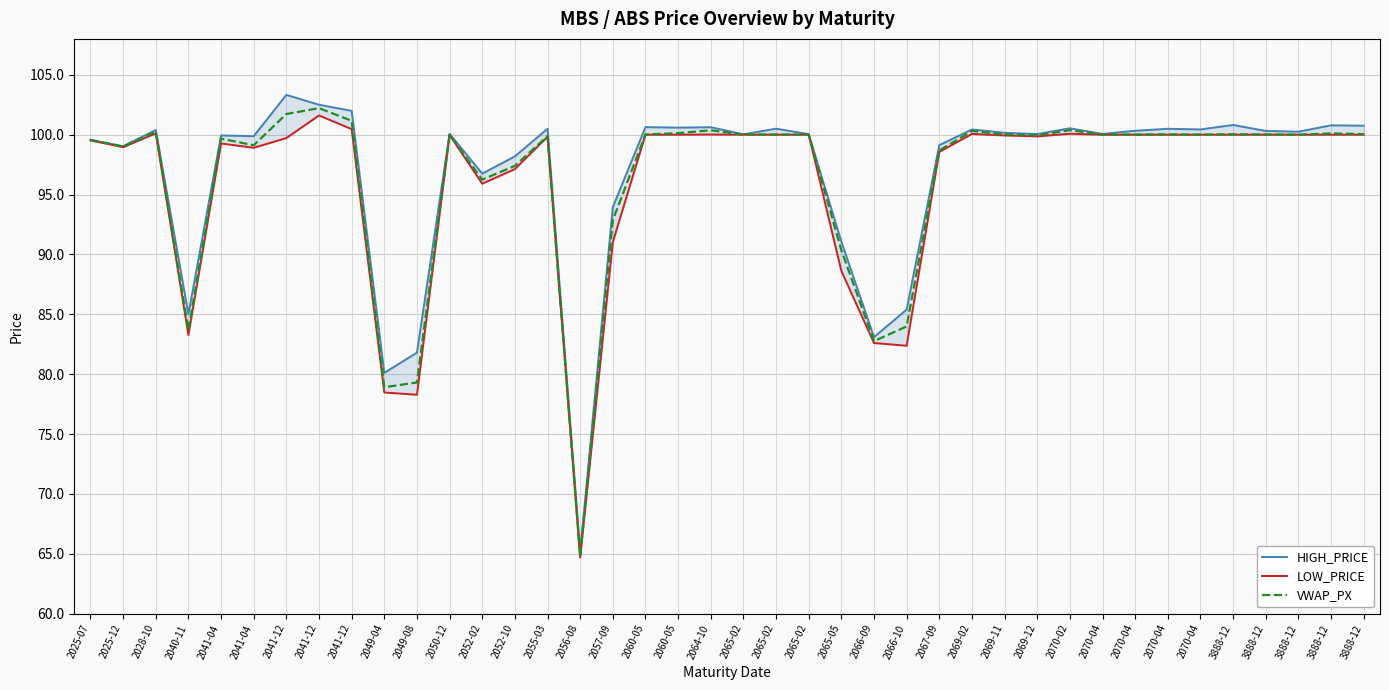

The value of VWAP_PX at 2066-10 is 84.0. True or false?

True